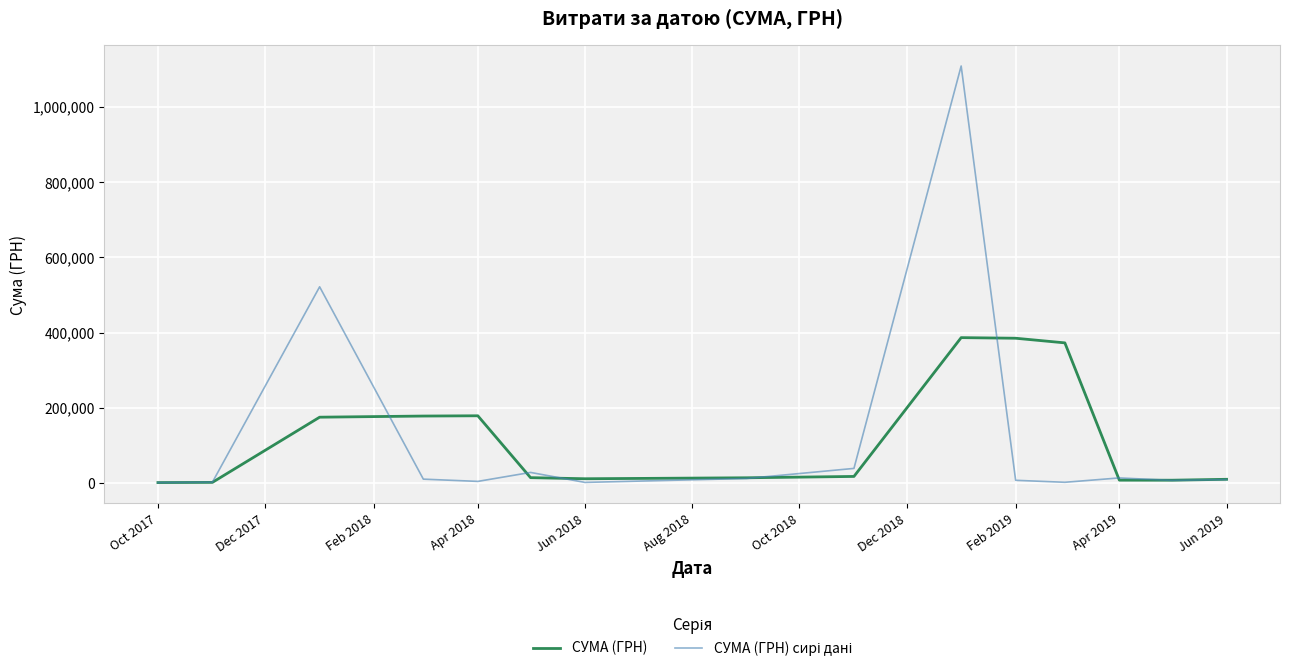

What is the greatest value displayed?

1108852.6